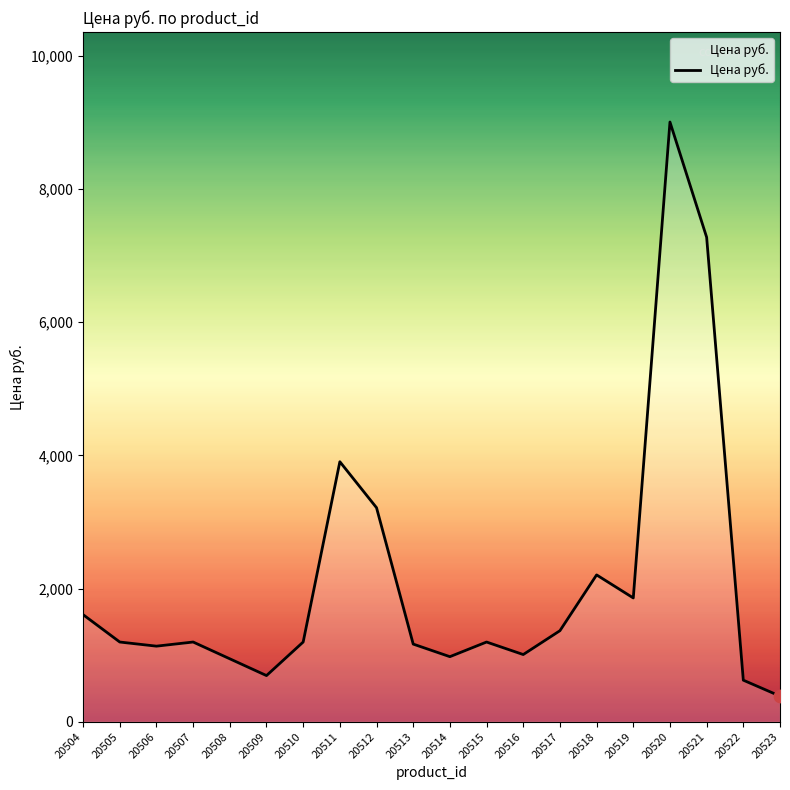

Which has a higher value, 20513 or 20519?

20519